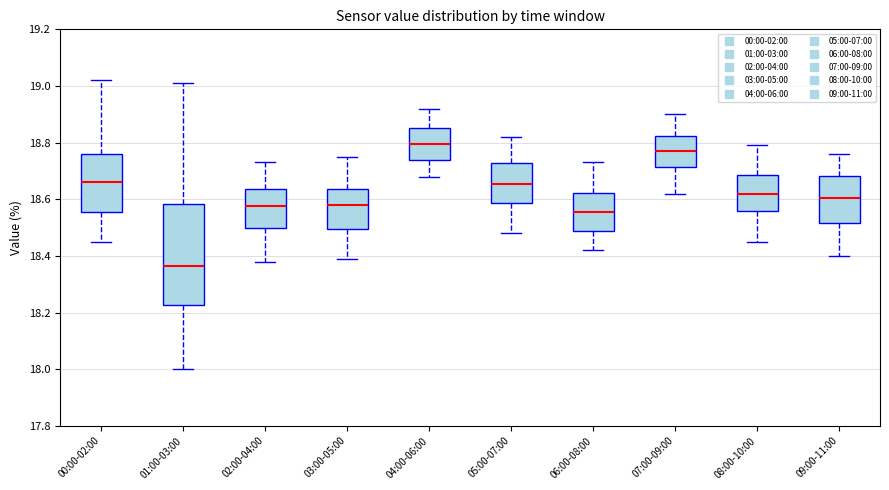

Which box has the highest median line?

04:00-06:00